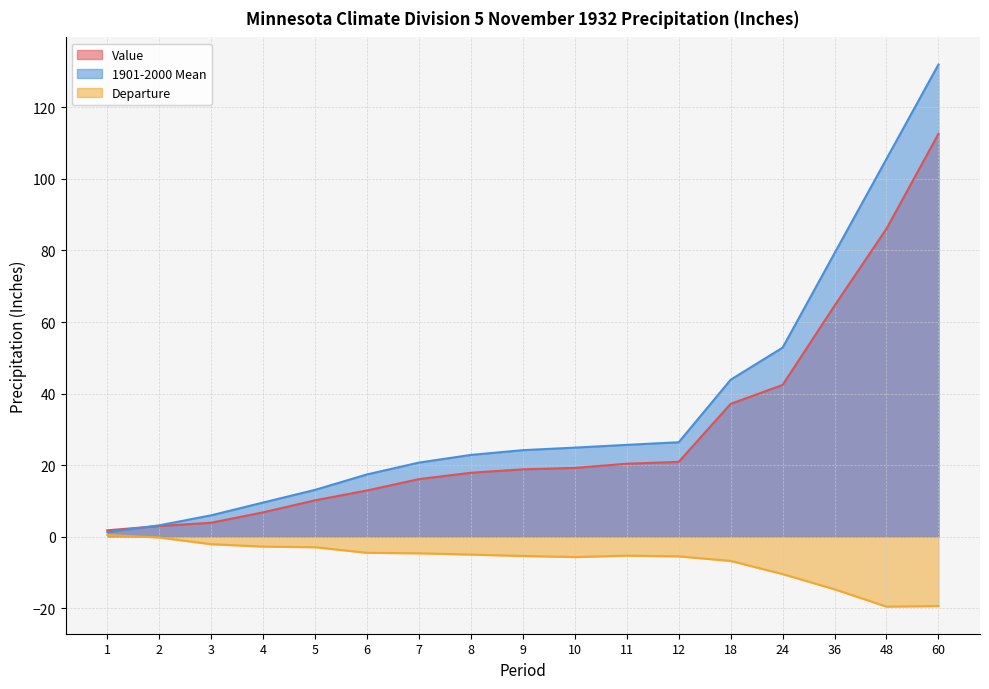

At which label is Departure closest to -9?

24